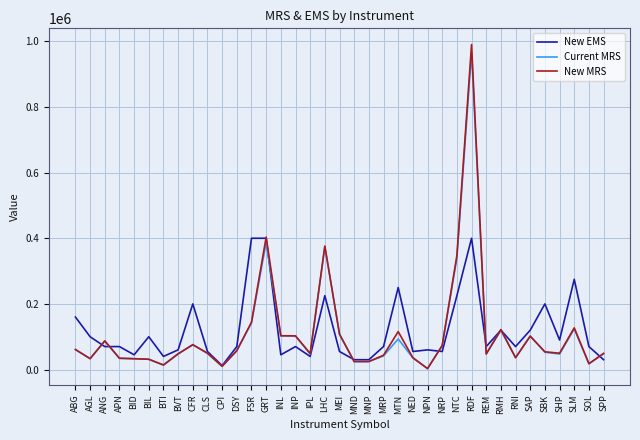

Between which two adjacent categories do New EMS and Current MRS first intersect?

AGL and ANG